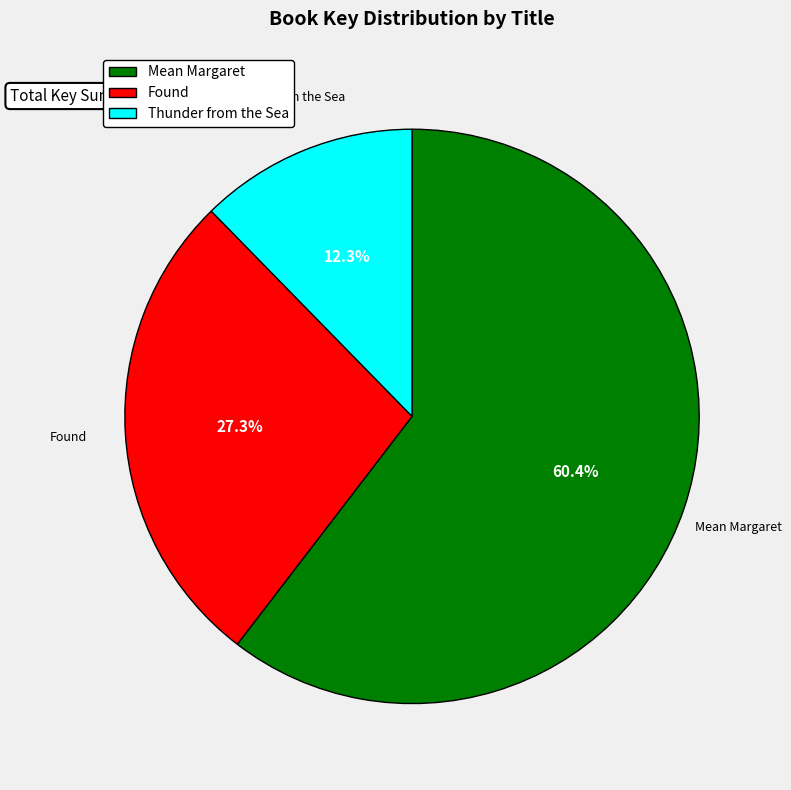

Which category has the biggest portion of the pie?

Mean Margaret